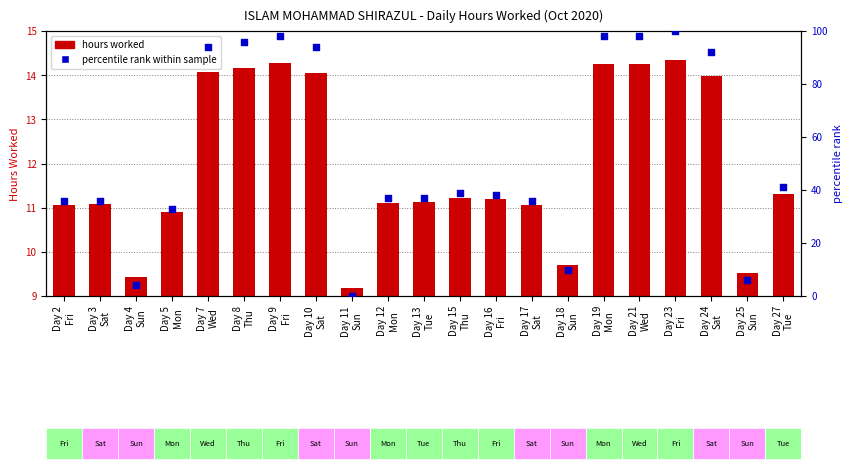

Which series reaches the minimum Y coordinate?

percentile rank